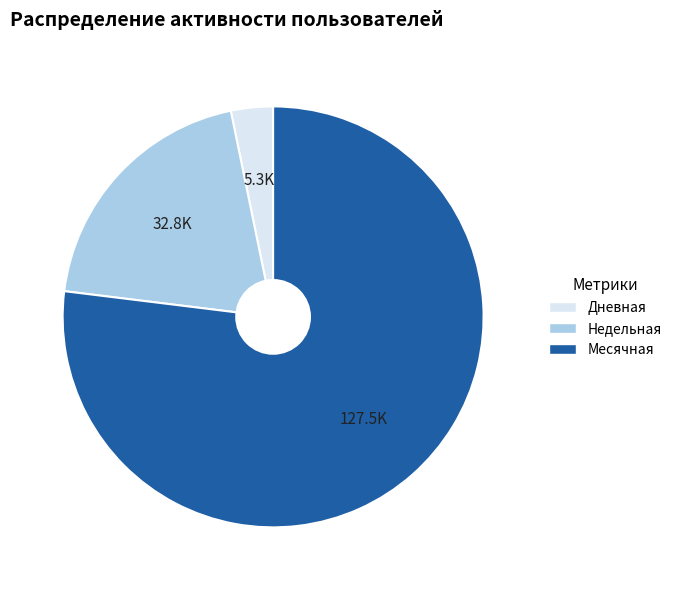

What is the ratio of the value at Недельная to the value at Месячная?

0.3